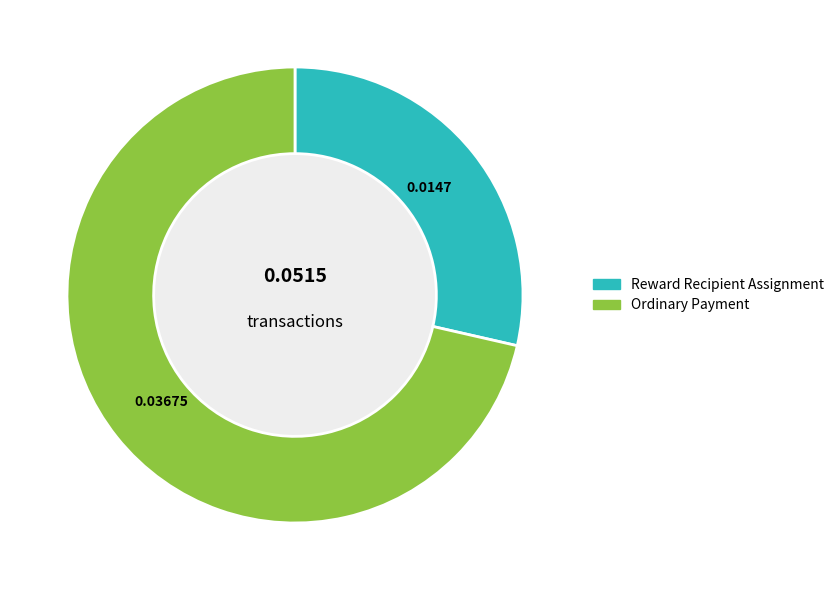

Which slice represents more than half of the pie?

Ordinary Payment